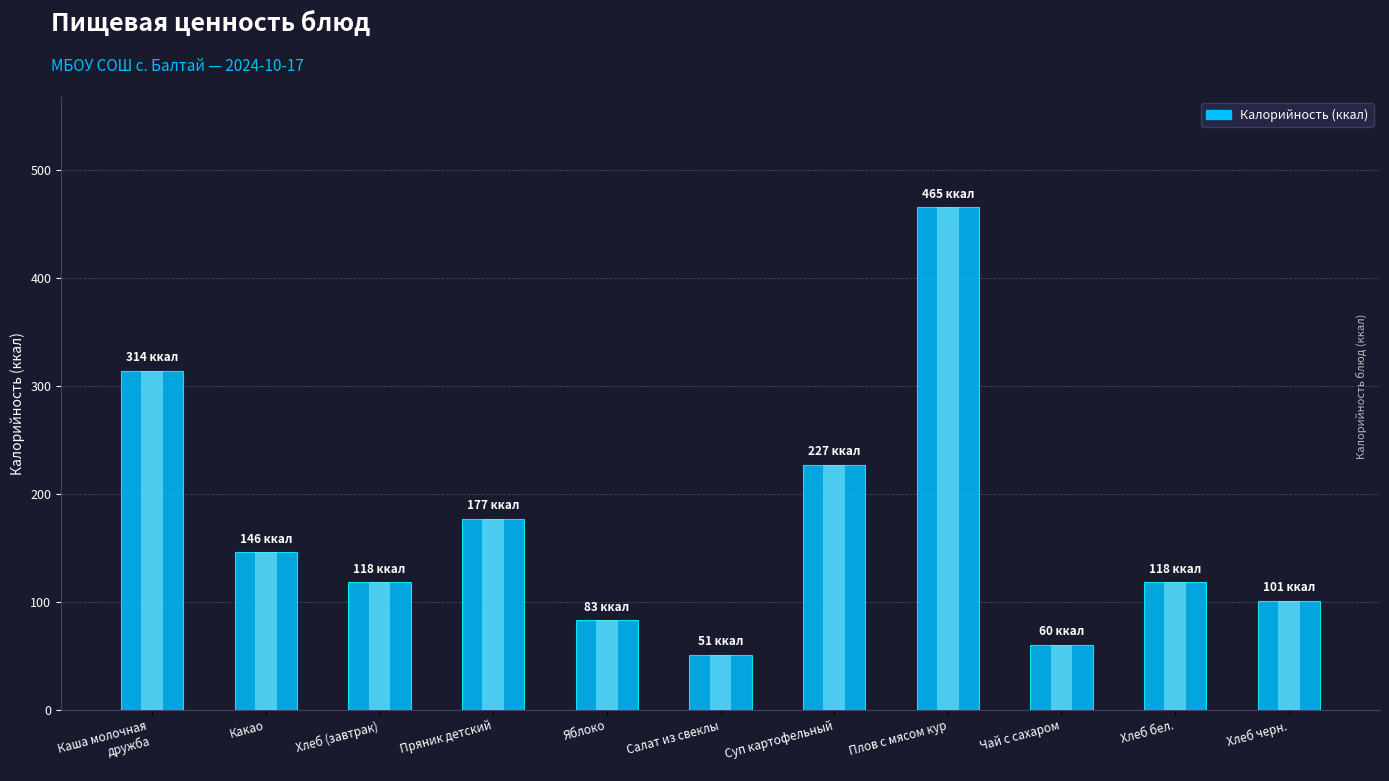

Reading left to right, list all the values displayed in this chart.

314	146	118	177	83	51	227	465	60	118	101